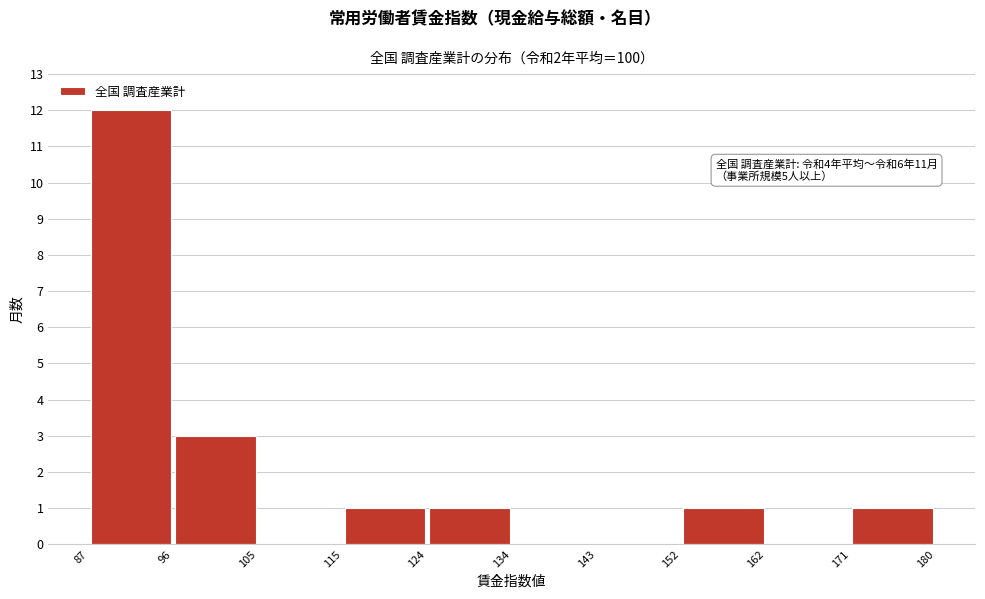

Over which range of the x-axis is the bar tallest?

87 to 96